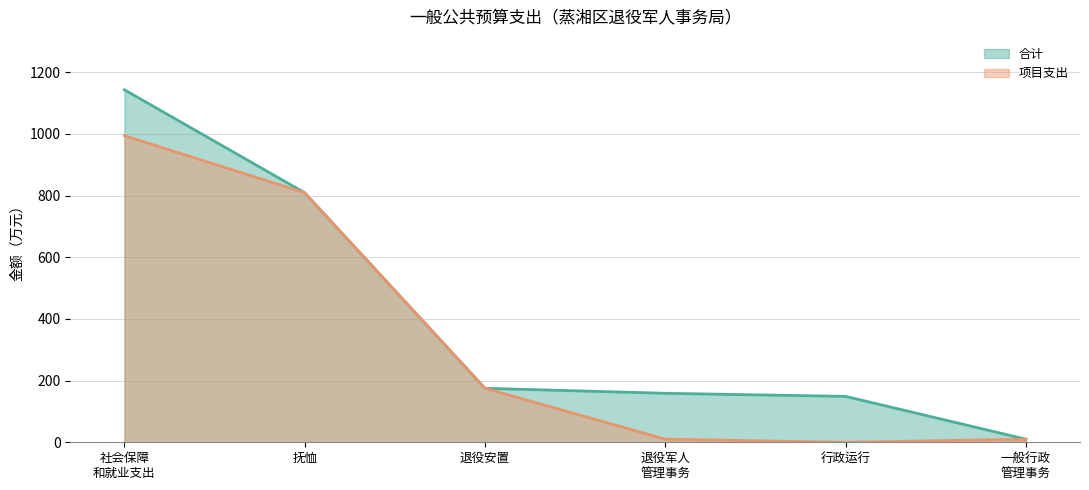

Which series has the widest spread of values?

合计